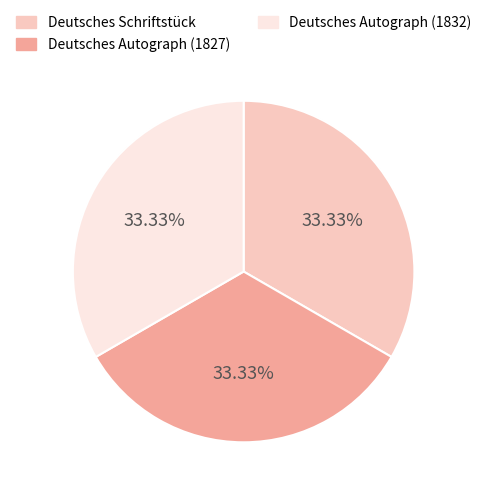

What is the ratio of the value at Deutsches Autograph (1827) to the value at Deutsches Schriftstück?

1.0